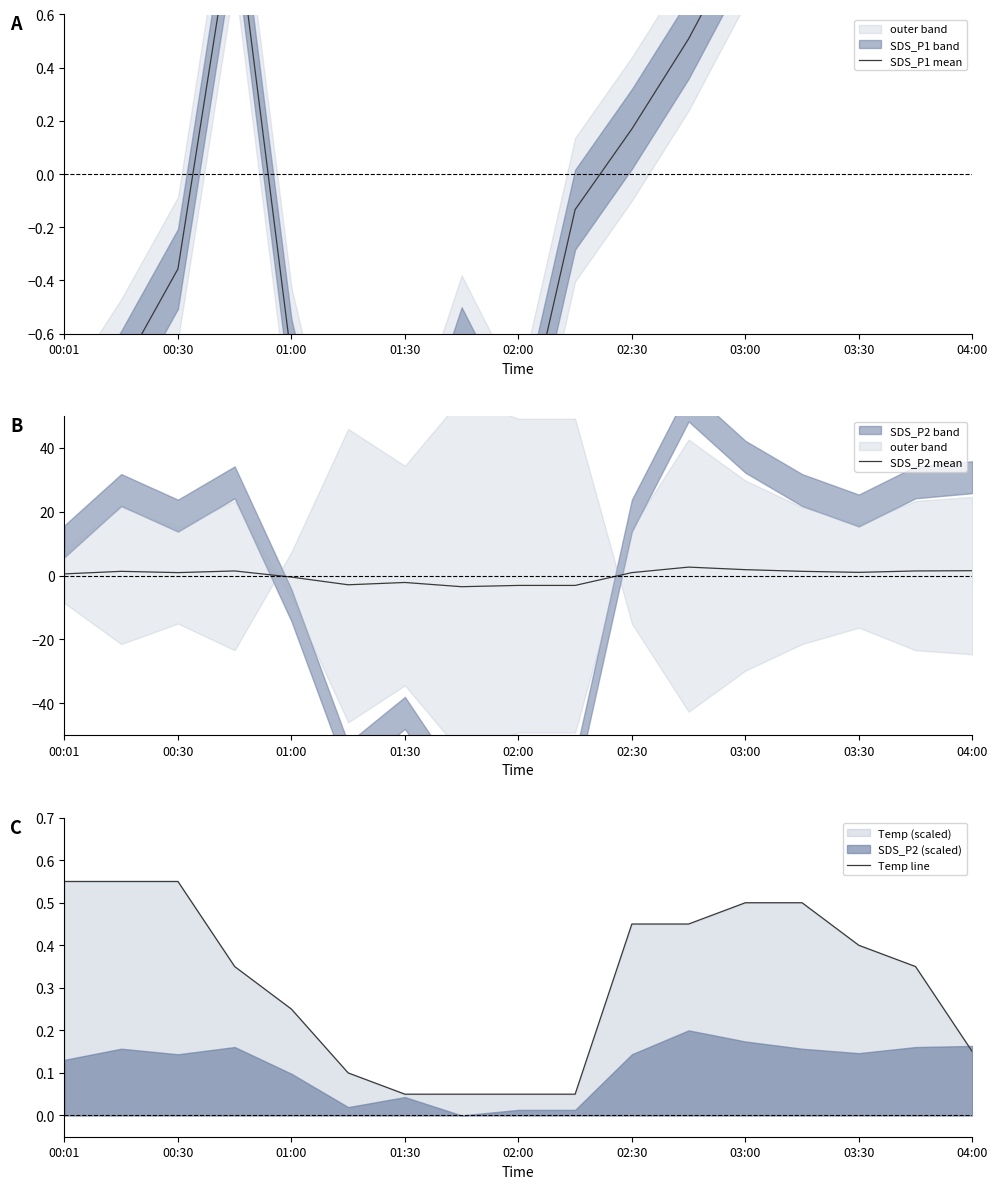

Reading right to left, extract all data points from this chart.

SDS_P1 mean: 0.9	1.0	1.7	1.5	0.9	0.5	0.2	-0.1	-1.1	-0.7	-1.3	-1.6	-0.7	1.0	-0.4	-0.7	-1.1
SDS_P2 mean: 1.5	1.5	1.0	1.3	1.9	2.7	0.9	-3.1	-3.1	-3.5	-2.2	-2.9	-0.5	1.5	0.9	1.3	0.5
Temp line: 0.1	0.3	0.4	0.5	0.5	0.4	0.4	0.1	0.1	0.1	0.1	0.1	0.3	0.3	0.6	0.6	0.6